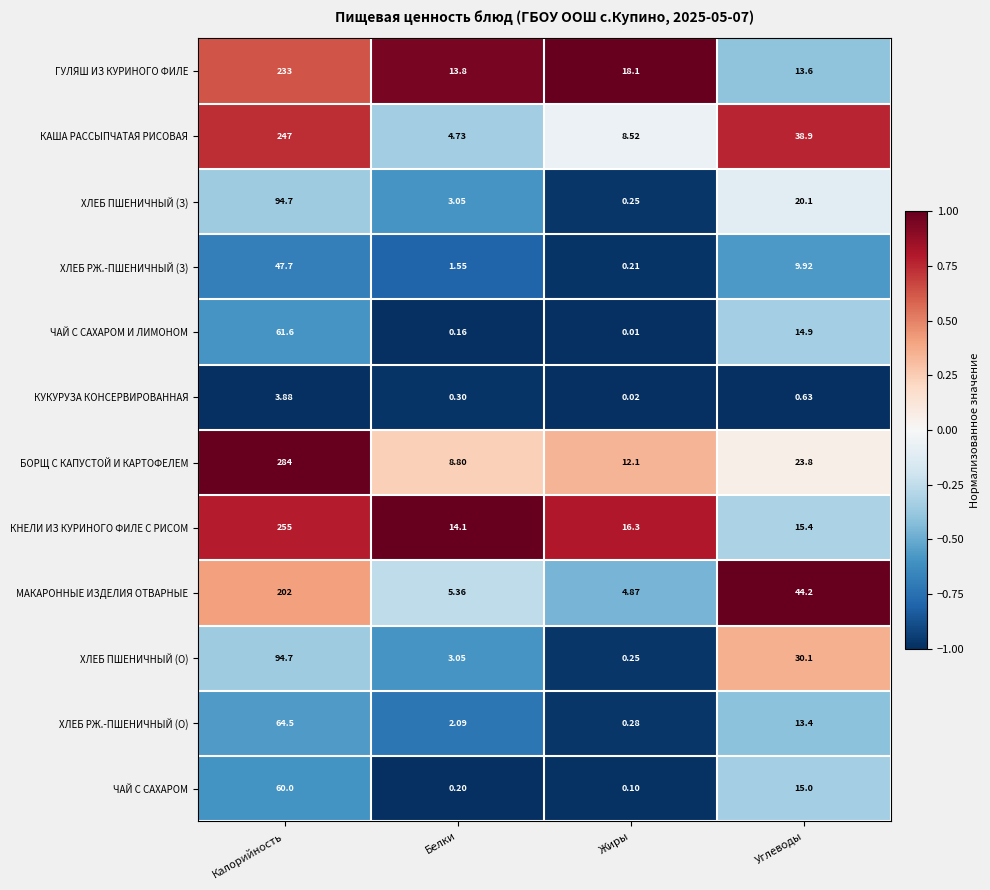

Which series has the widest spread of values?

БОРЩ С КАПУСТОЙ И КАРТОФЕЛЕМ